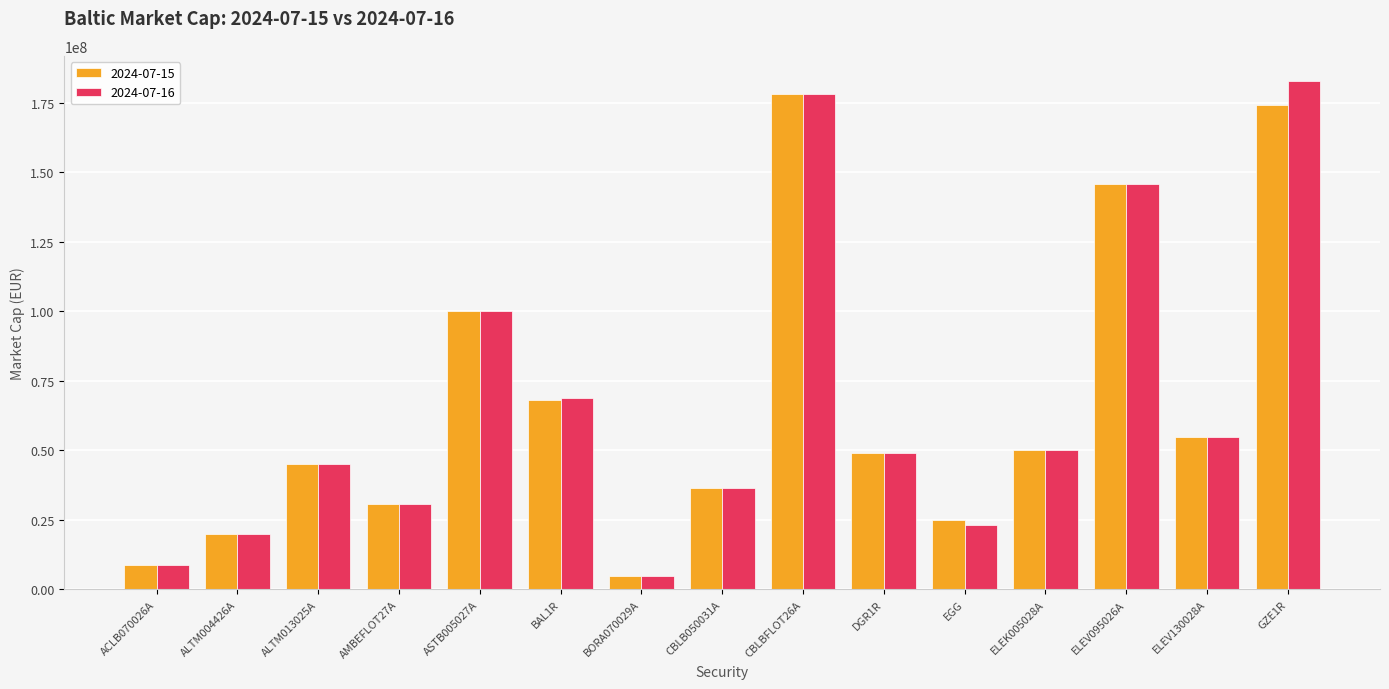

What is the label of the 2nd bar from the right?

ELEV130028A